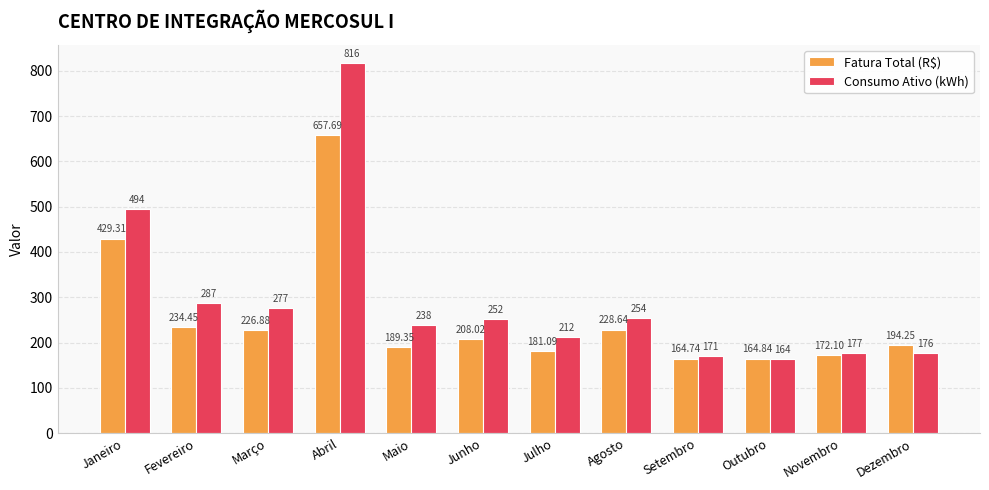

True or false: Consumo Ativo (kWh) has a value of 99.5 at Julho.

False